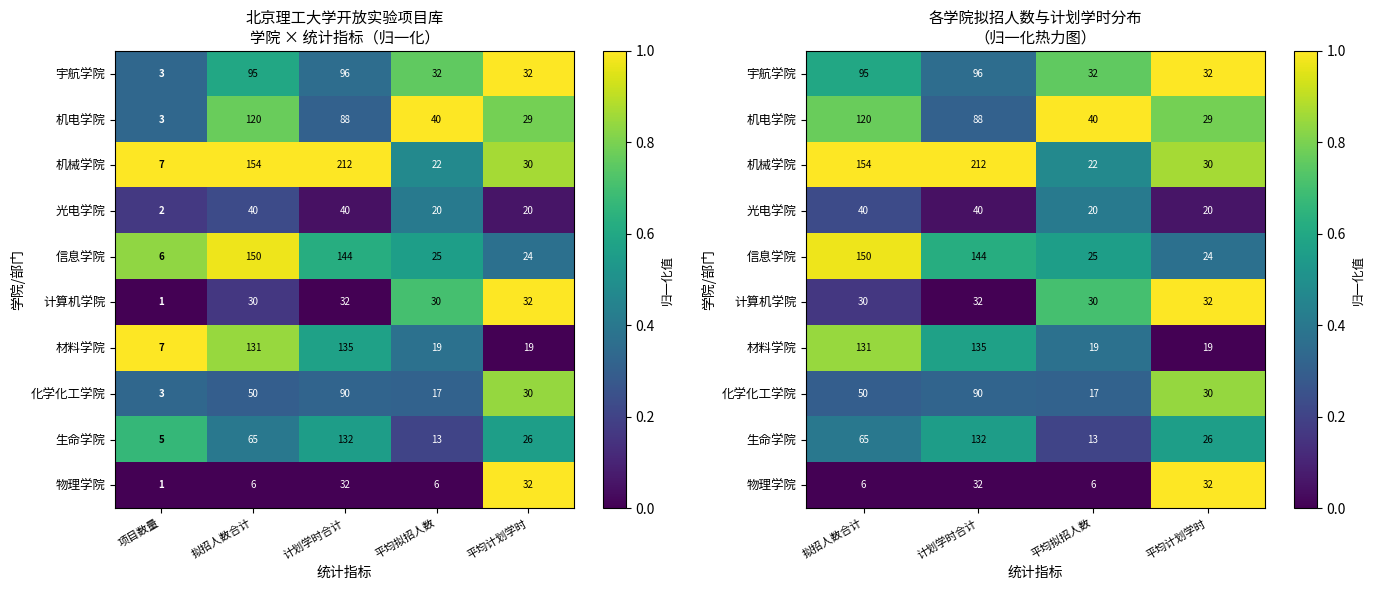

Rank the series by their maximum value, from highest to lowest.

机械学院, 机电学院, 宇航学院, 计算机学院, 物理学院, 信息学院, 材料学院, 化学化工学院, 生命学院, 光电学院